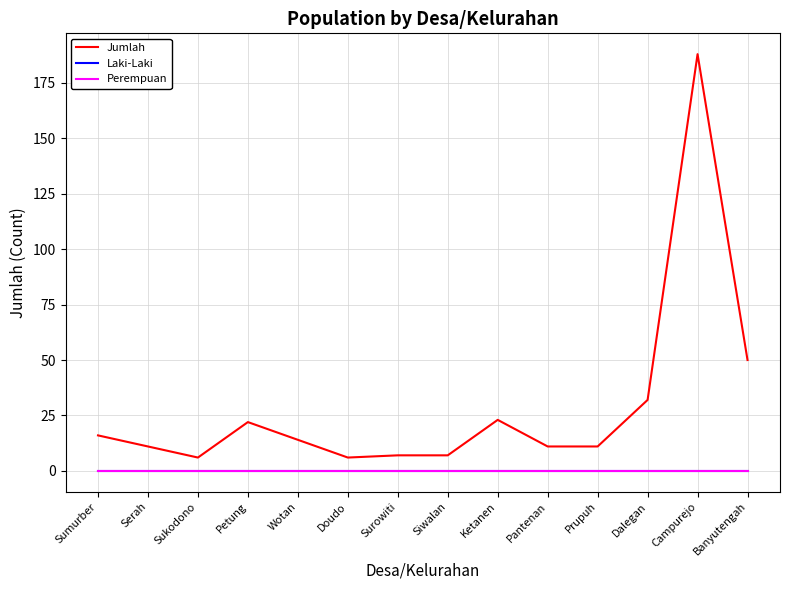

What position from the left is Surowiti?

7